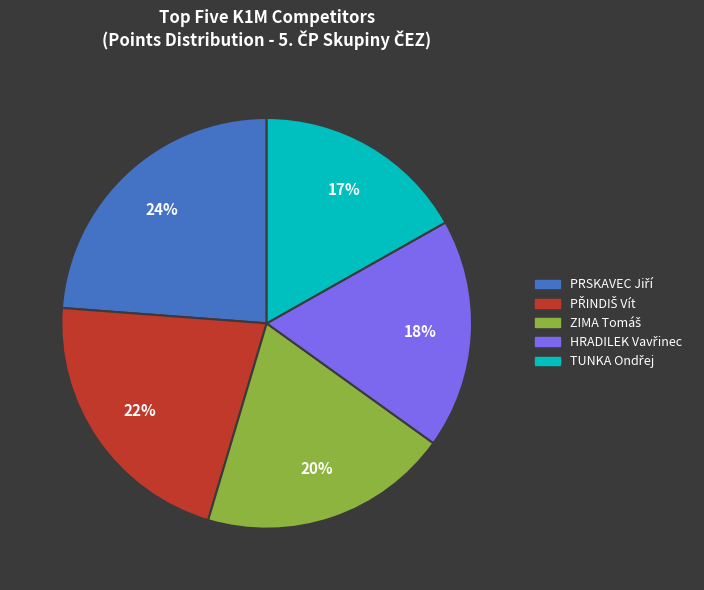

Count the number of slices in the pie.

5